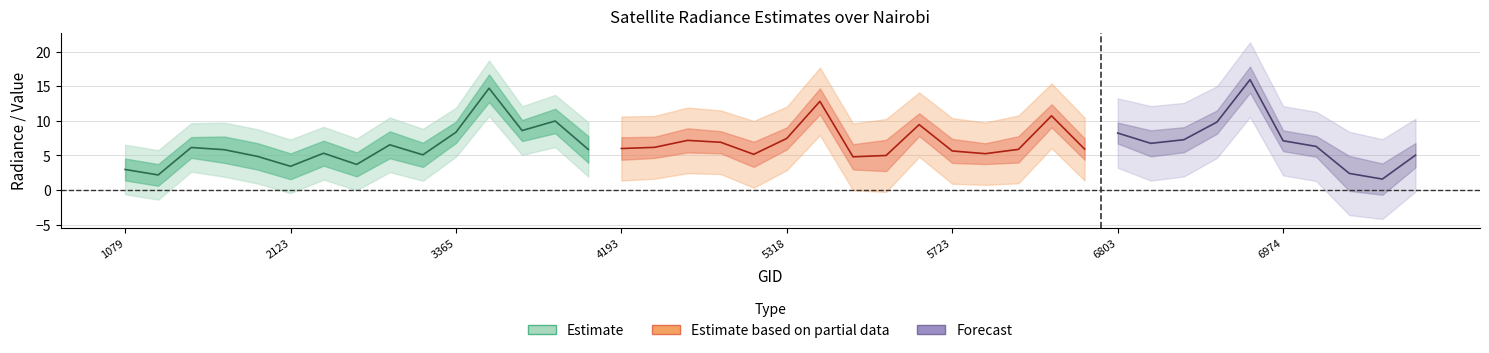

How many distinct data groups are displayed?

3